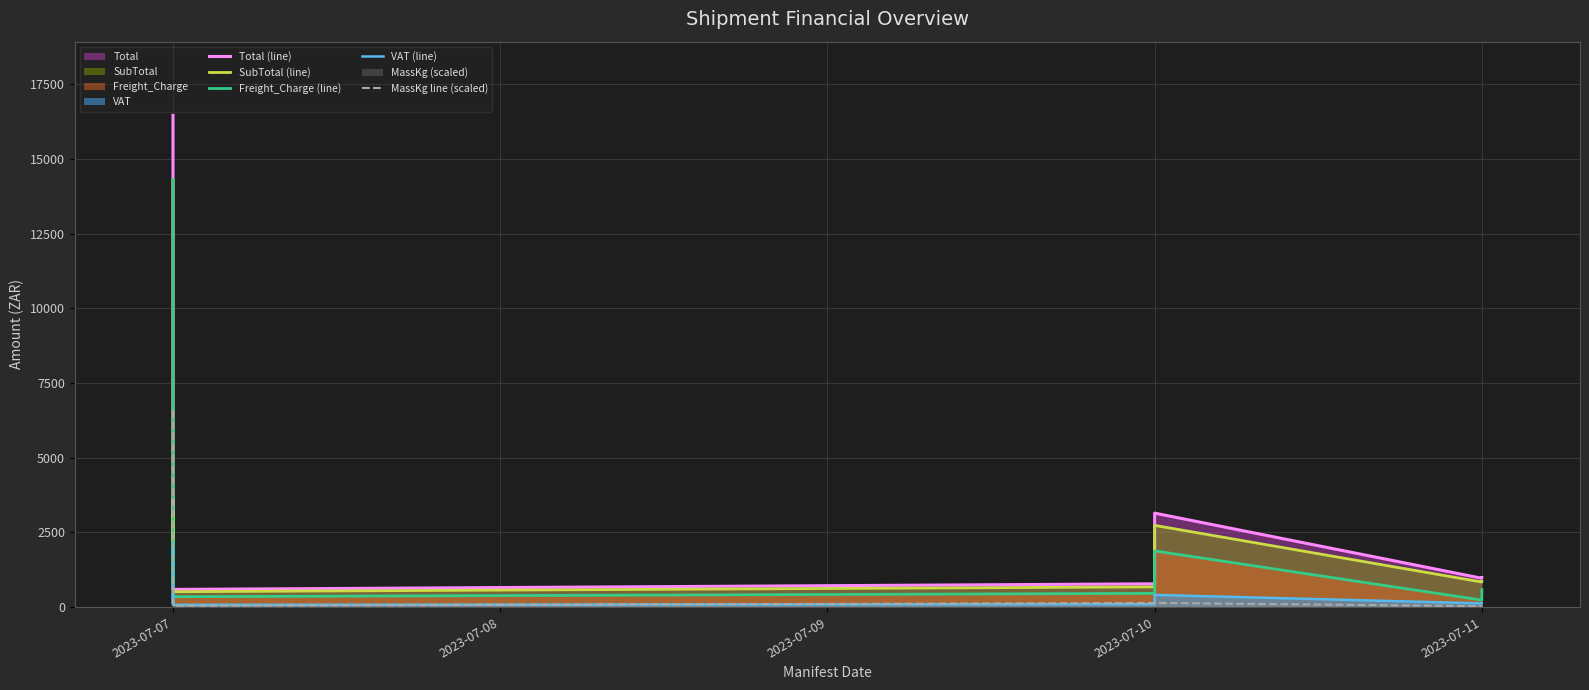

What is the value of the Freight_Charge (line) point at the 7th from the left?

236.1